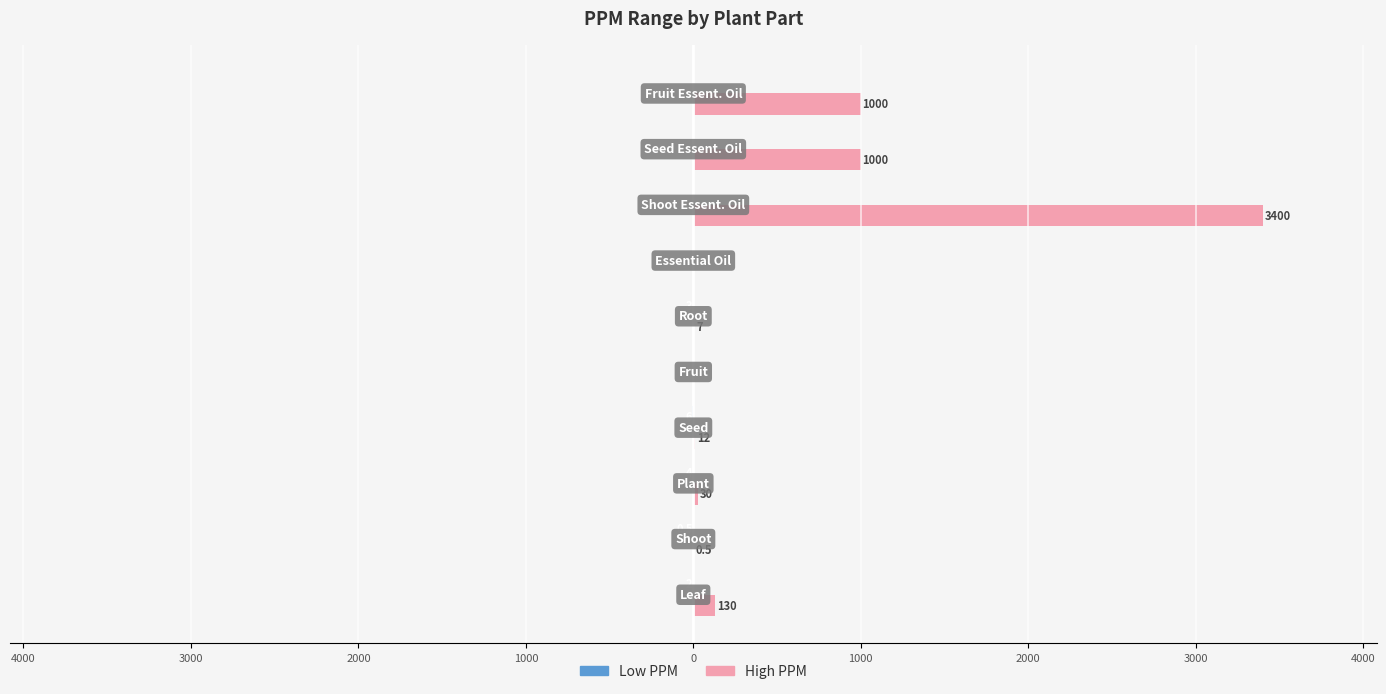

What is the average value of the Low PPM series?

-1.6